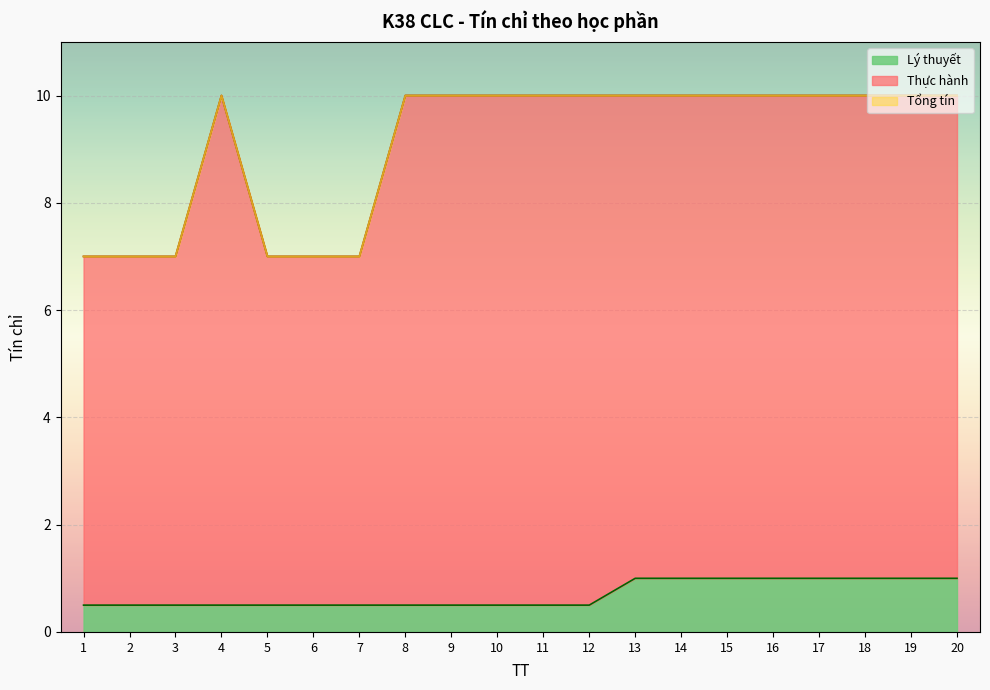

Where is the first local maximum for Thực hành?

4